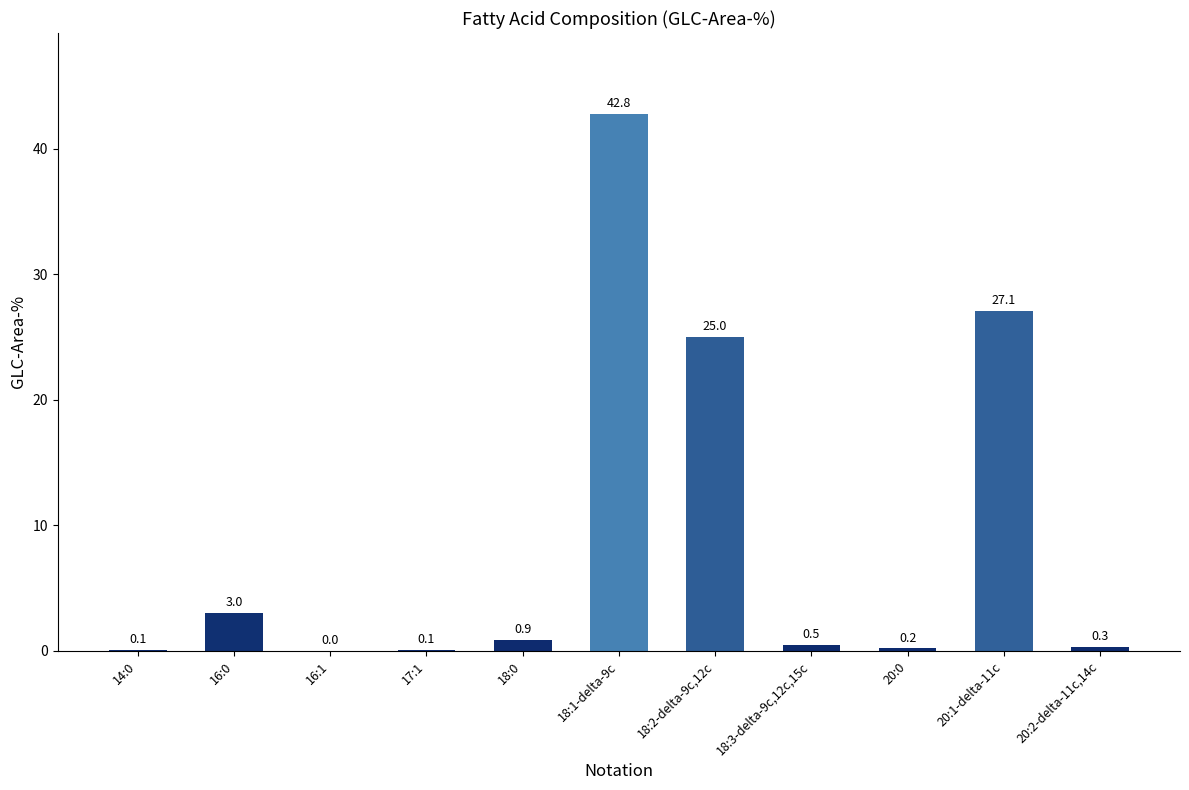

Are the bars horizontal?

No